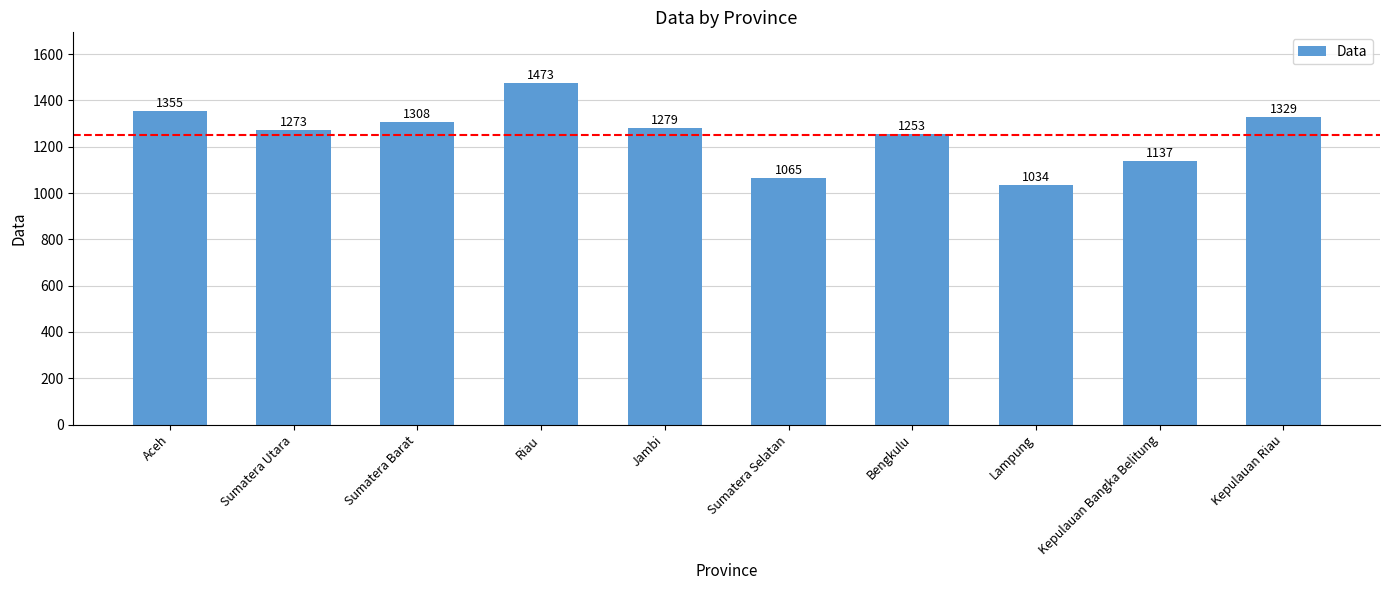

Between Lampung and Sumatera Utara, which is larger?

Sumatera Utara